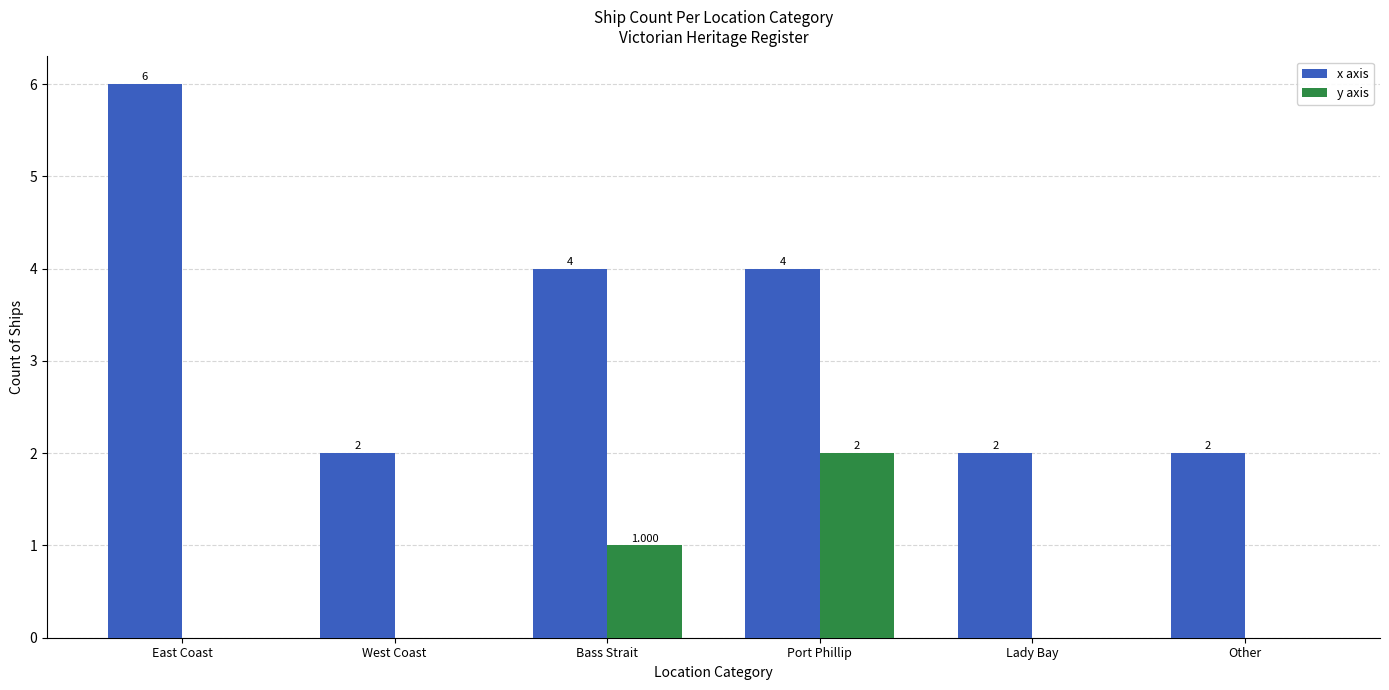

Reading left to right, extract all data points from this chart.

x axis: East Coast=6	West Coast=2	Bass Strait=4	Port Phillip=4	Lady Bay=2	Other=2
y axis: East Coast=0	West Coast=0	Bass Strait=1	Port Phillip=2	Lady Bay=0	Other=0